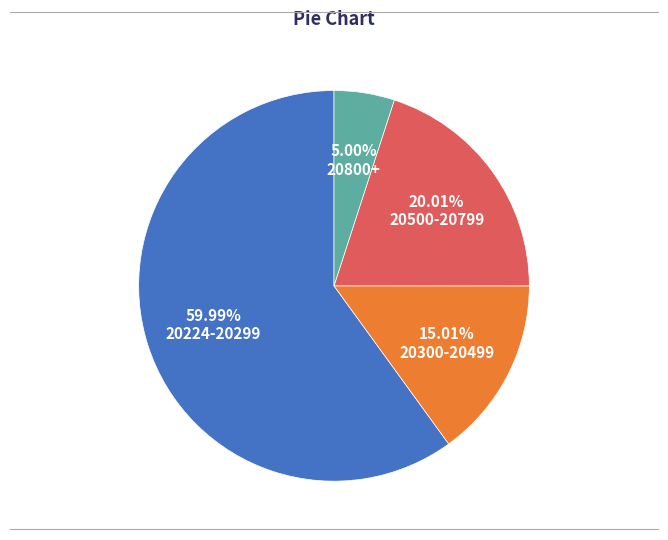

Which category accounts for the majority?

20224-20299